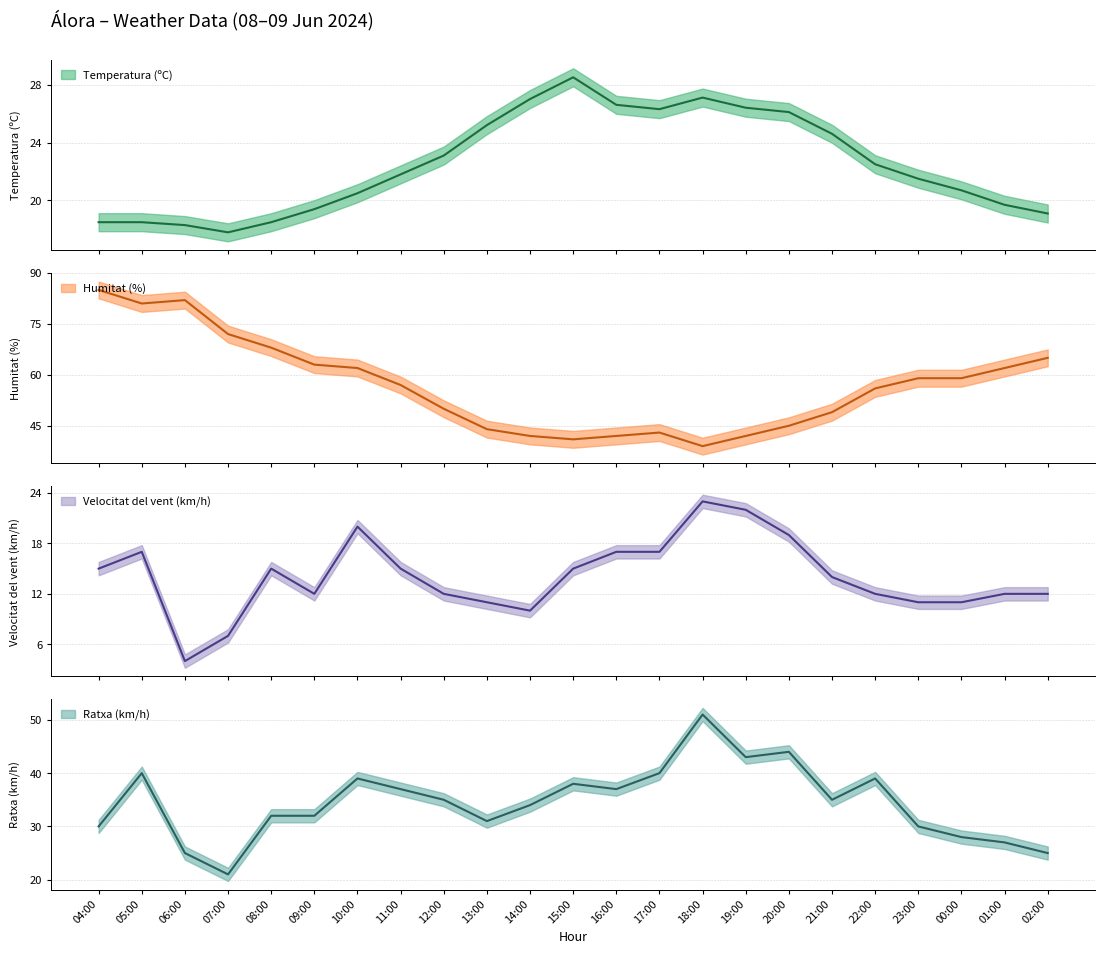

What is the value of the Temperatura (ºC) point at the 13th from the left?

26.6